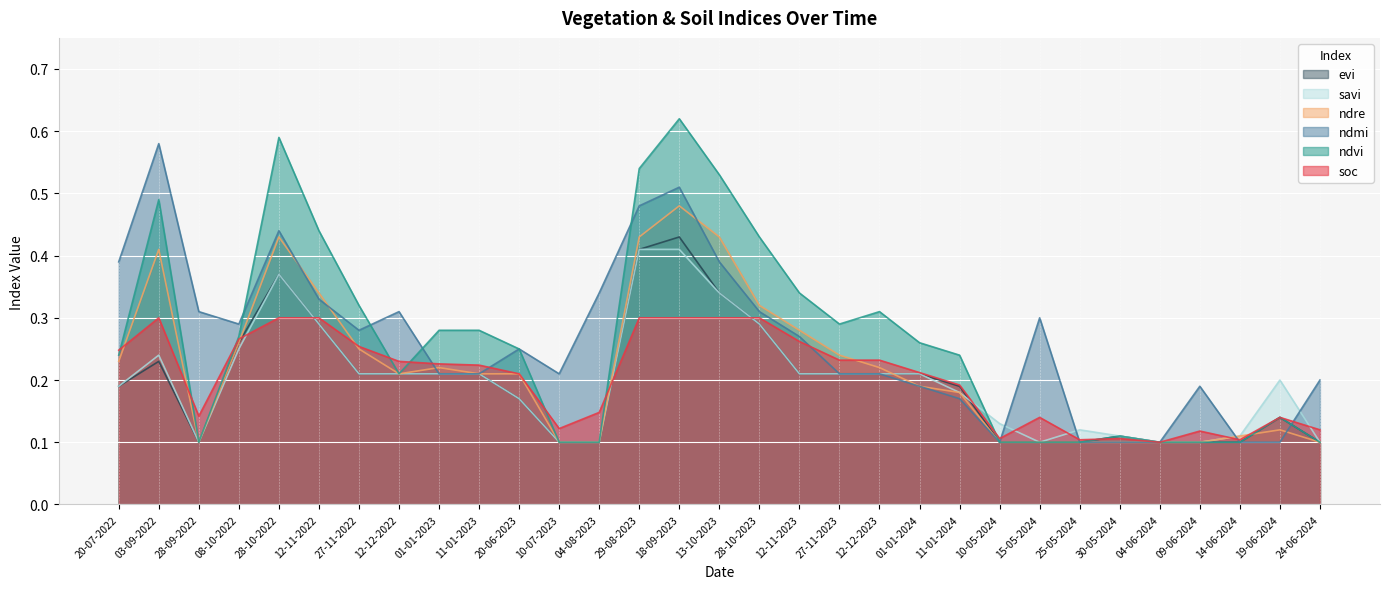

What is the difference between the maximum and second lowest values in the savi series?

0.3